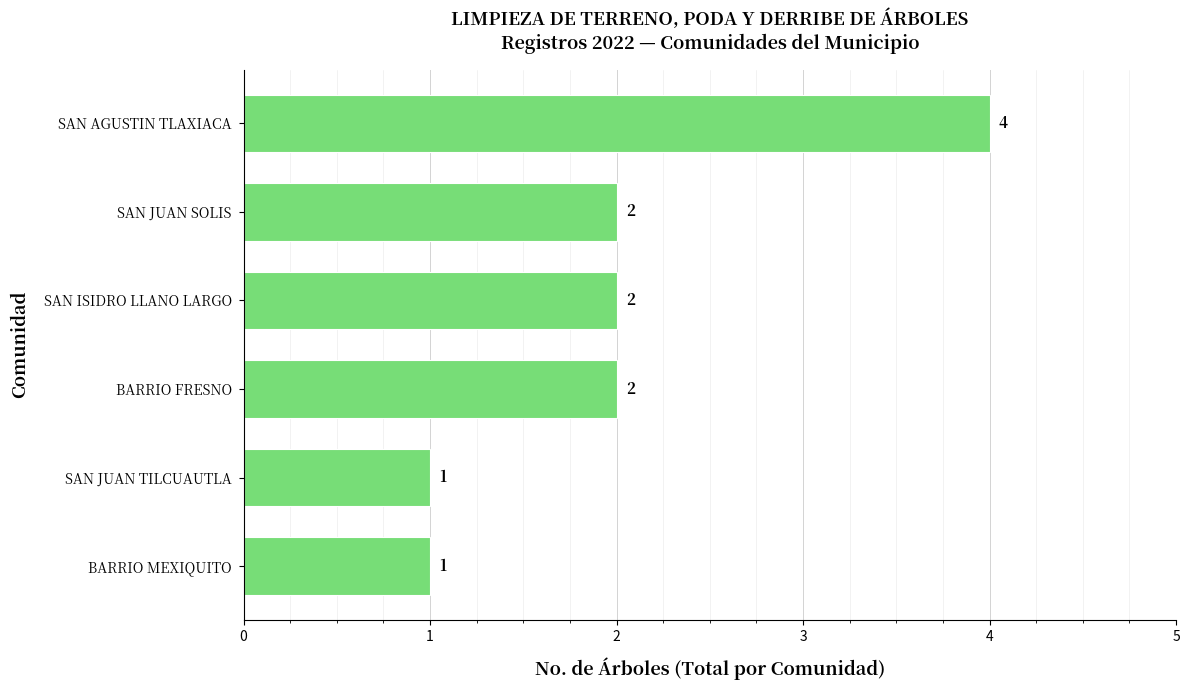

Which has a higher value, SAN JUAN SOLIS or BARRIO MEXIQUITO?

SAN JUAN SOLIS